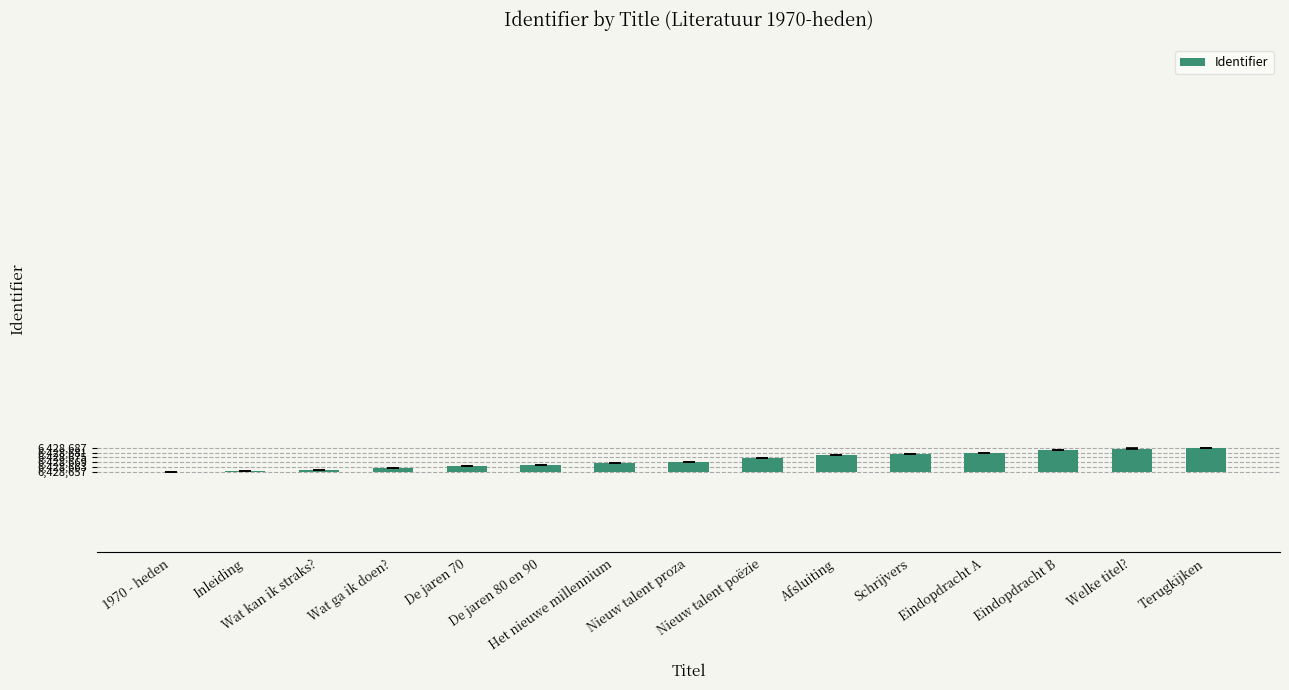

The value at Schrijvers is 33. True or false?

False